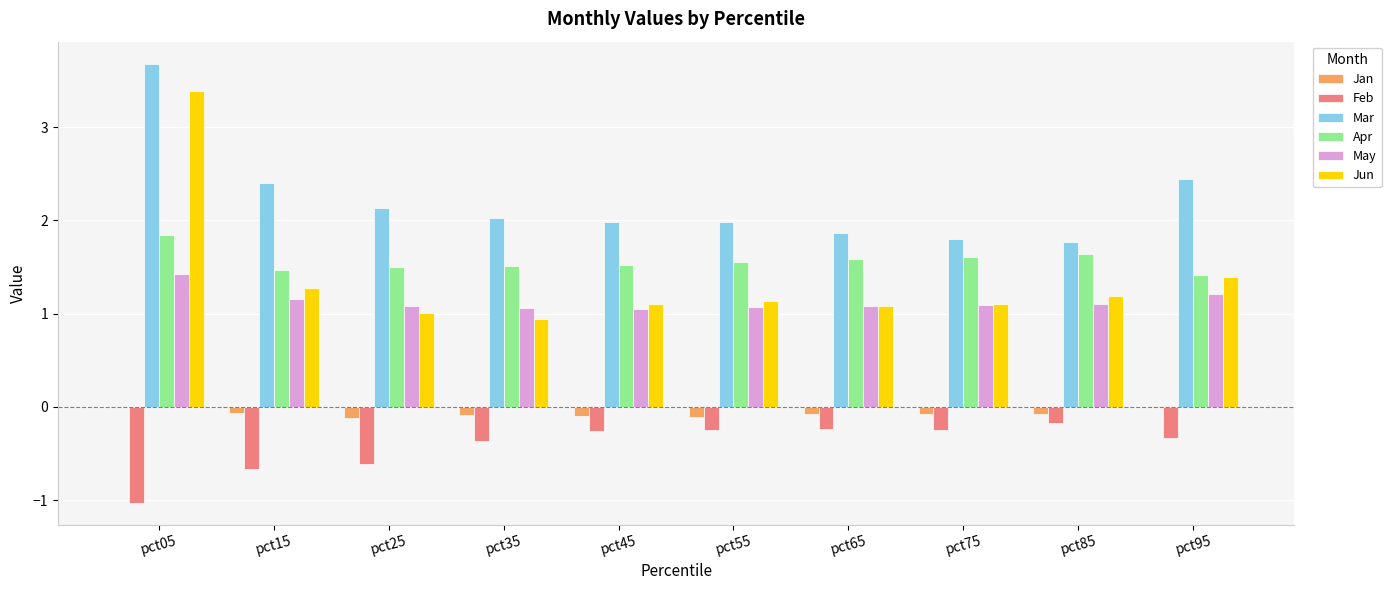

What is the approximate value of May at pct25?

1.1